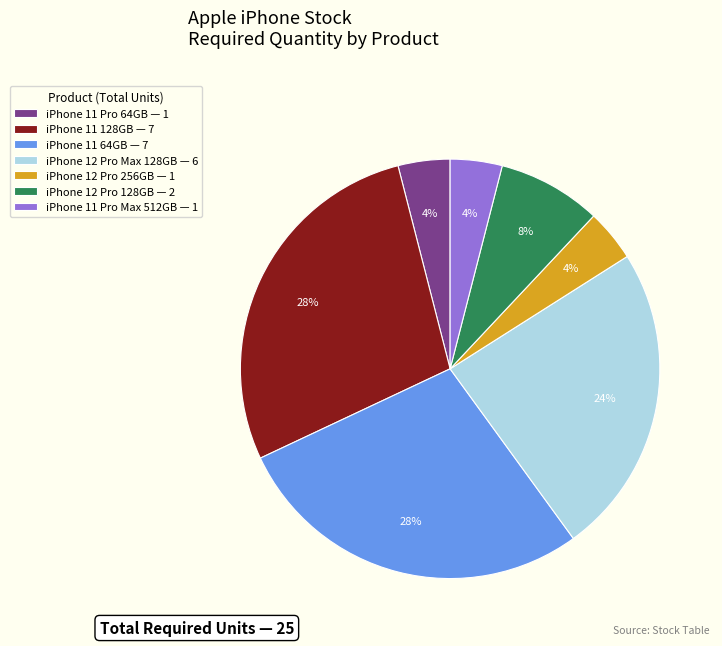

Is it true that iPhone 12 Pro 128GB — 2 is 8% of the pie?

True